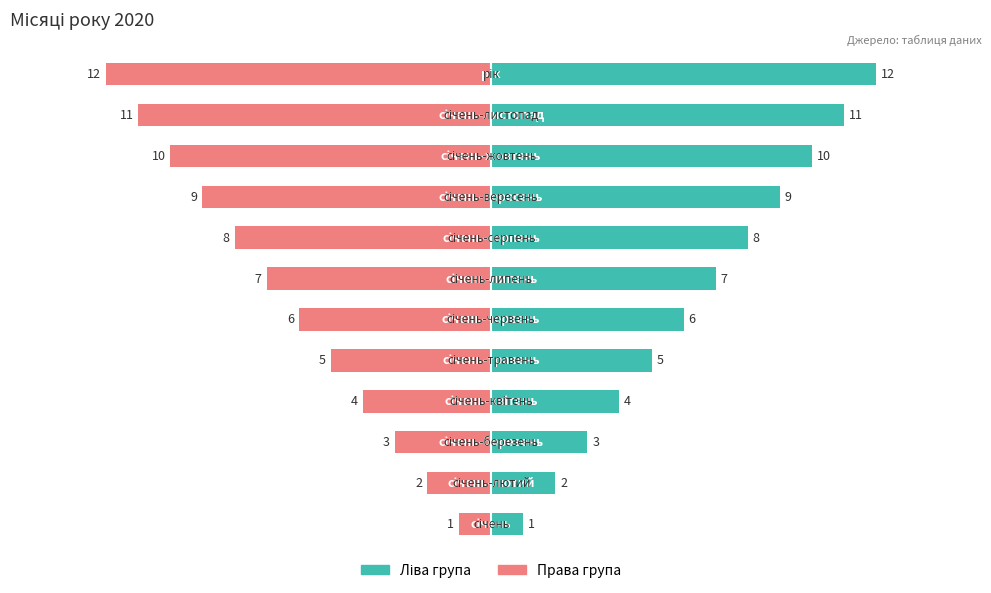

Rank the series by their average value, from lowest to highest.

Права група, Ліва група